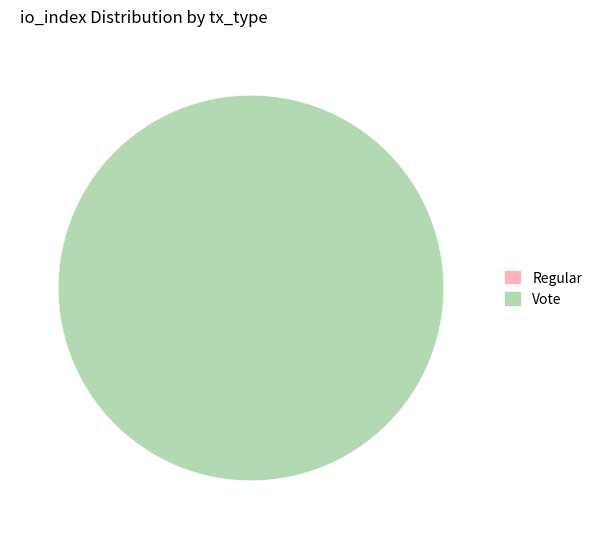

Which slice is the smallest?

Regular